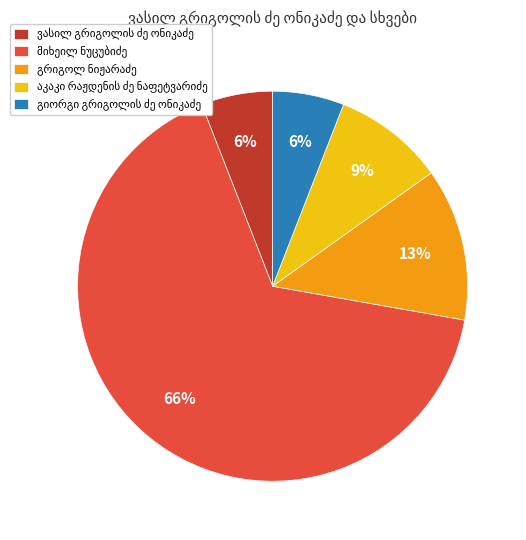

Is there any slice that represents more than half of the pie?

Yes